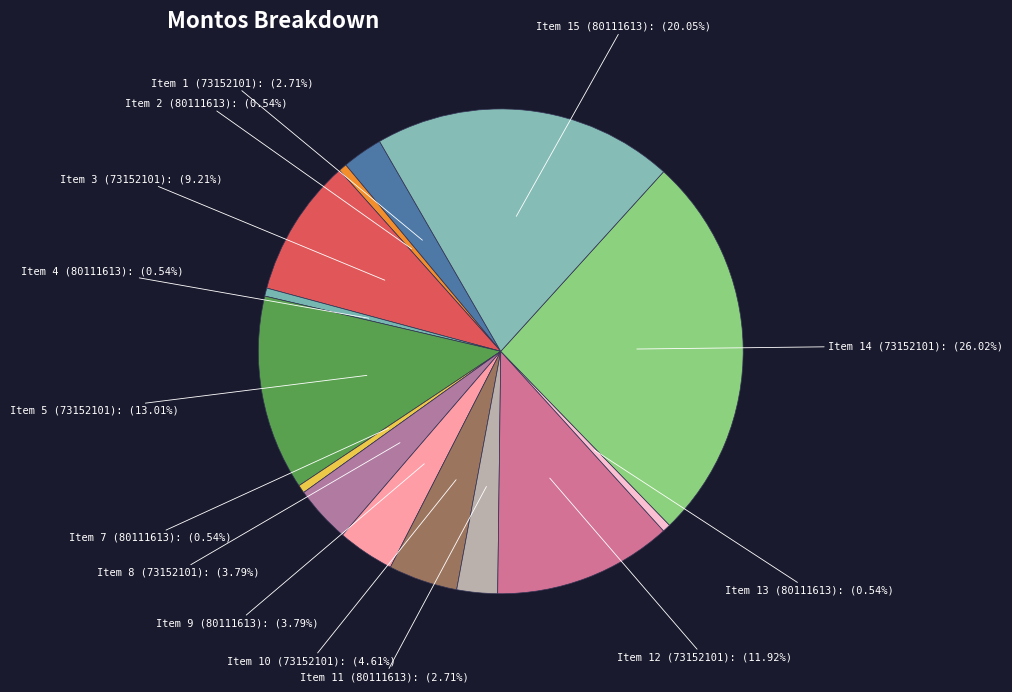

Does Item 8 (73152101): (3.79%) represent more than half of the total?

No